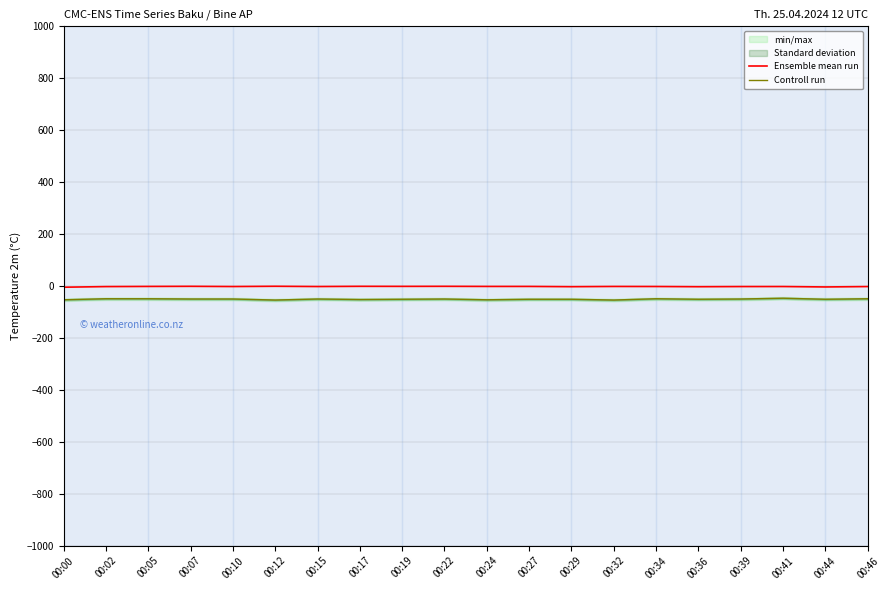

What is the average value of the Ensemble mean run series?

-2.0